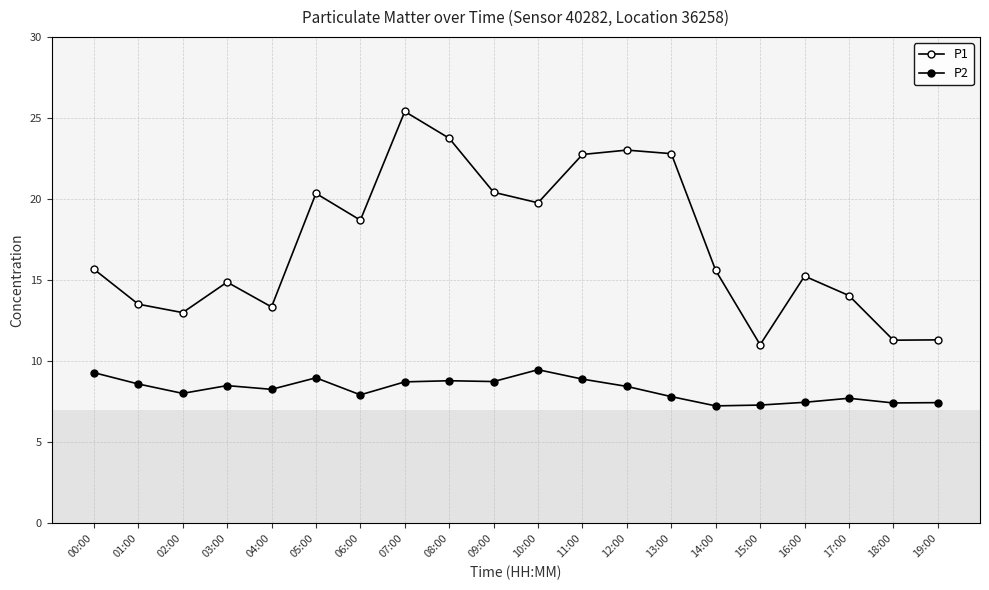

What is the maximum value shown in the chart?

25.4